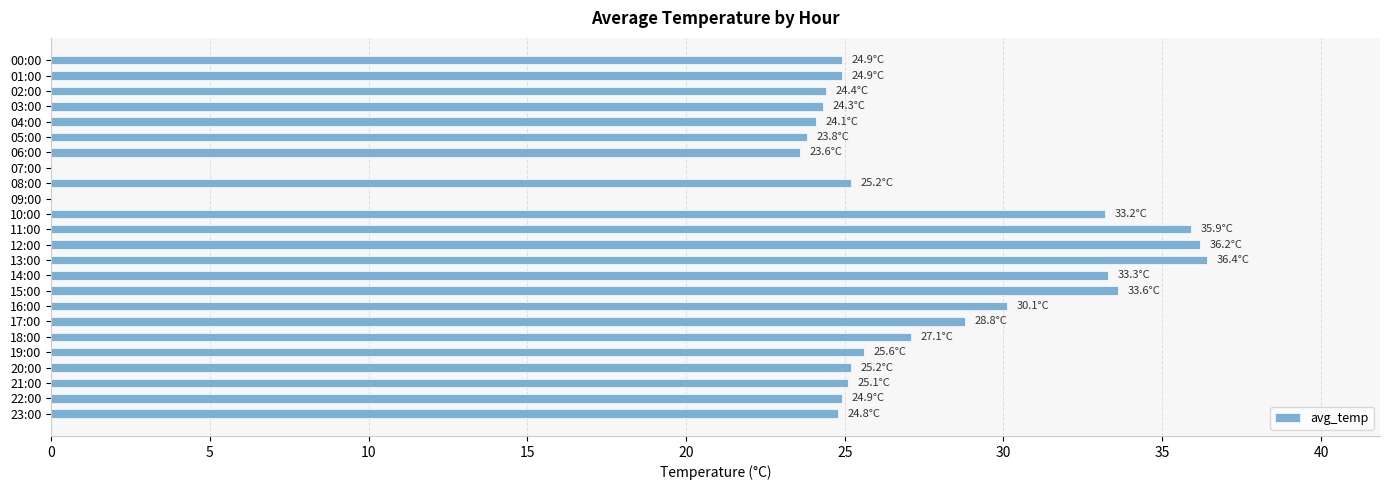

What is the change in value from 03:00 to 13:00?

+12.1